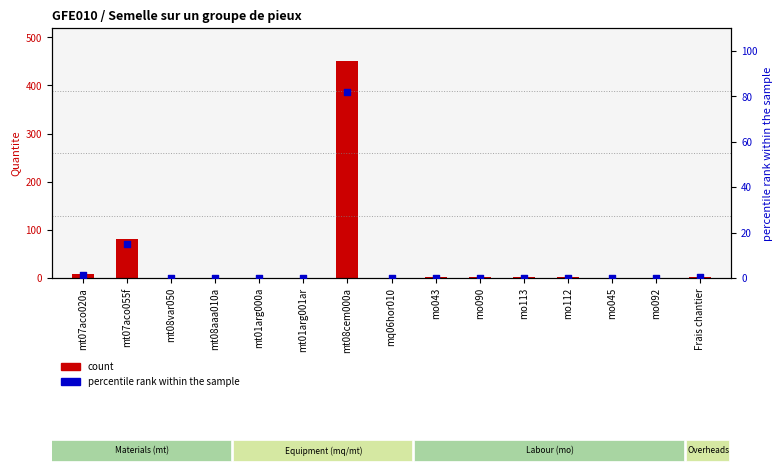

Which series contains the highest Y value?

count